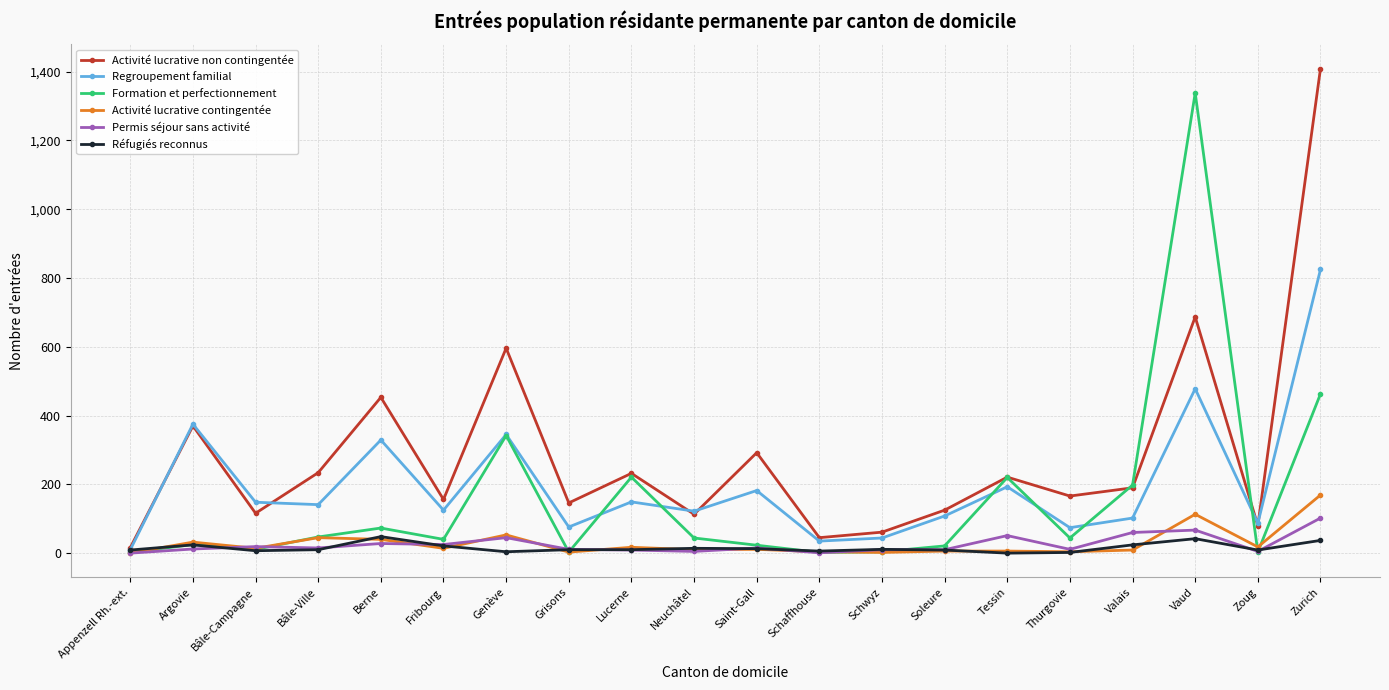

Which series changed the most between Schwyz and Valais?

Formation et perfectionnement